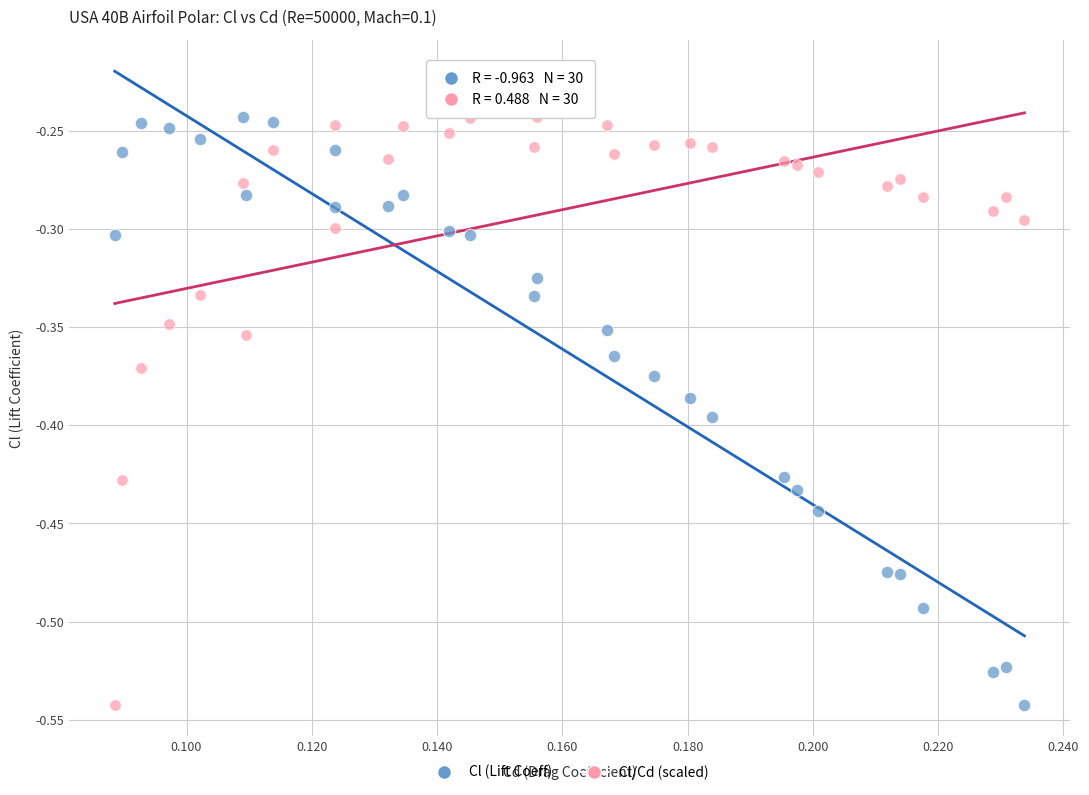

Across all data points, what is the range of Y values (max minus min)?

0.3